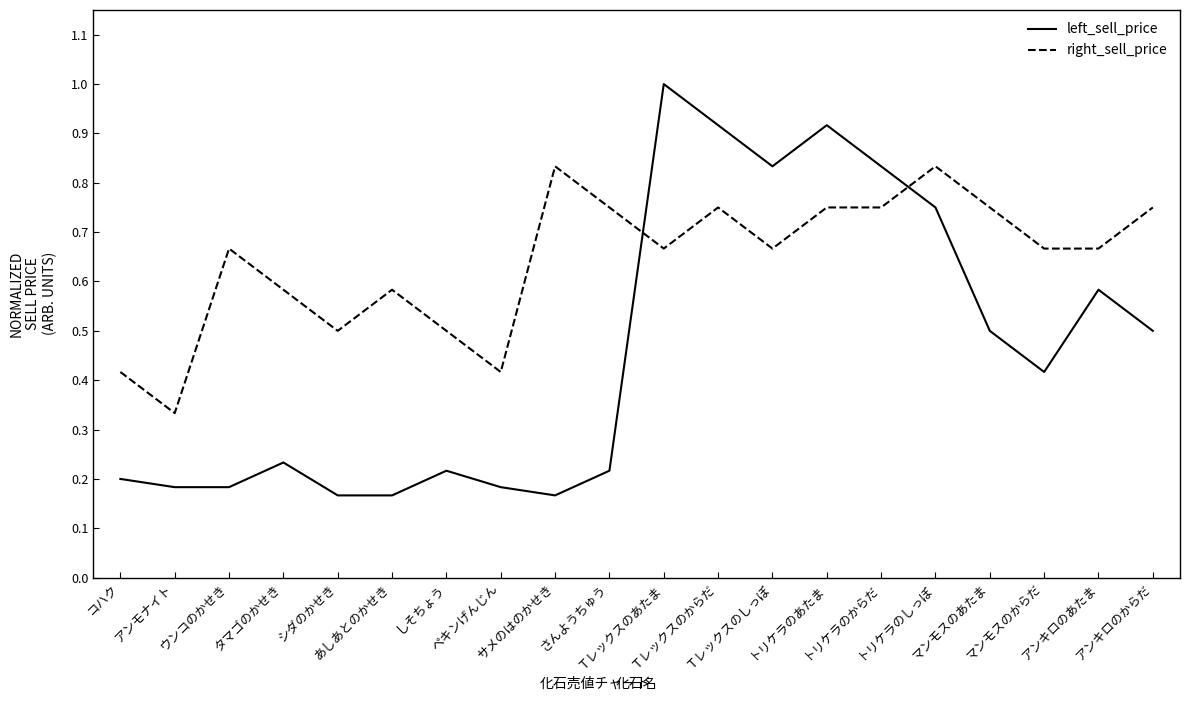

At アンモナイト, list the series in order from smallest to largest.

left_sell_price, right_sell_price